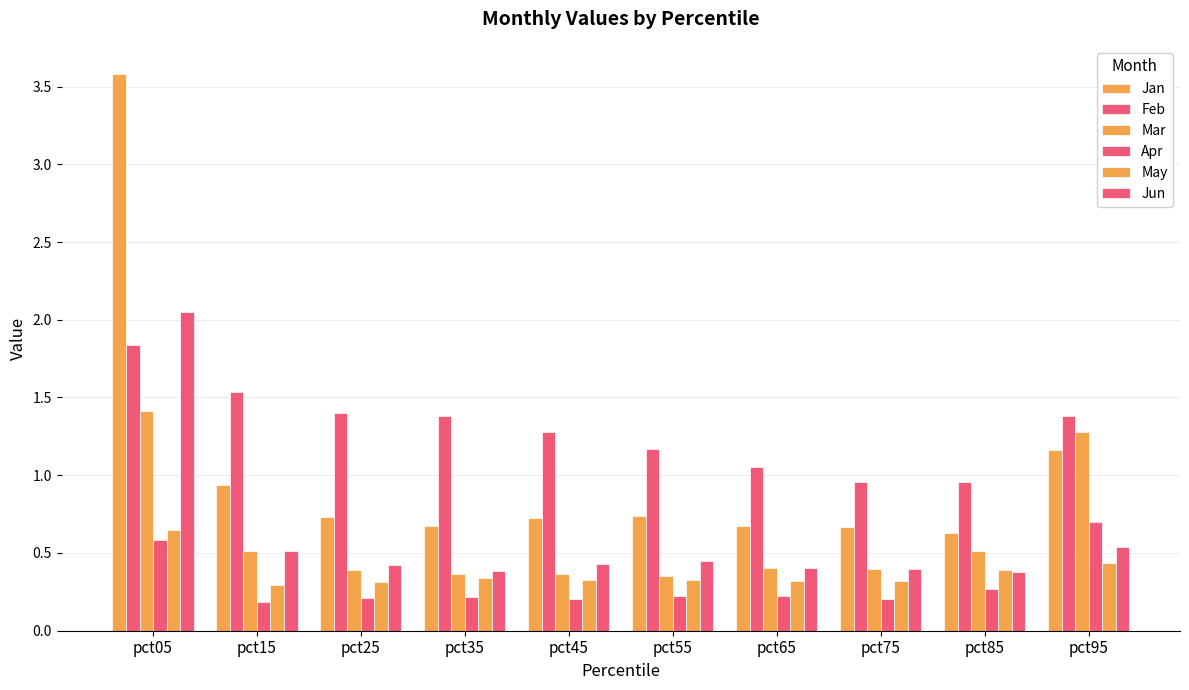

Reading left to right, transcribe all the data shown in this chart.

Jan: 3.6	0.9	0.7	0.7	0.7	0.7	0.7	0.7	0.6	1.2
Feb: 1.8	1.5	1.4	1.4	1.3	1.2	1.0	1.0	1.0	1.4
Mar: 1.4	0.5	0.4	0.4	0.4	0.3	0.4	0.4	0.5	1.3
Apr: 0.6	0.2	0.2	0.2	0.2	0.2	0.2	0.2	0.3	0.7
May: 0.6	0.3	0.3	0.3	0.3	0.3	0.3	0.3	0.4	0.4
Jun: 2.0	0.5	0.4	0.4	0.4	0.4	0.4	0.4	0.4	0.5